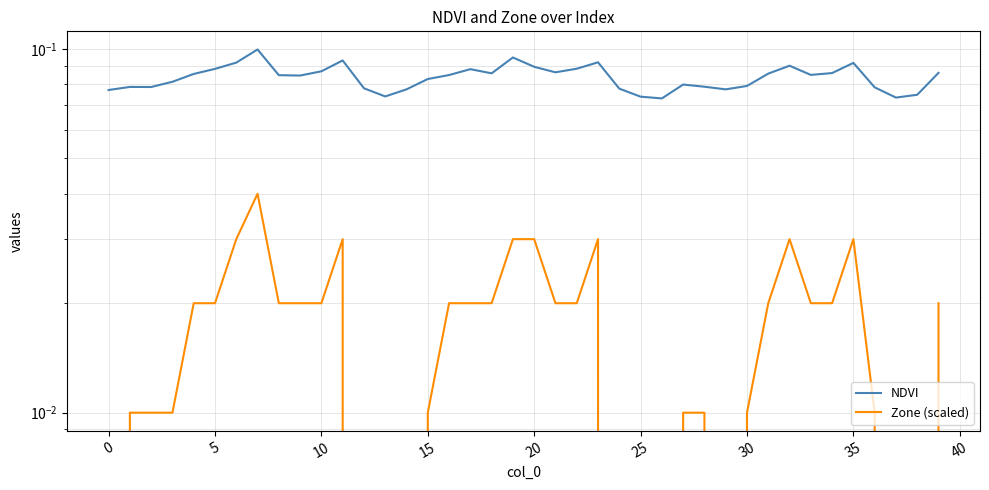

True or false: Zone (scaled) has a value of 0.0 at 24.

True